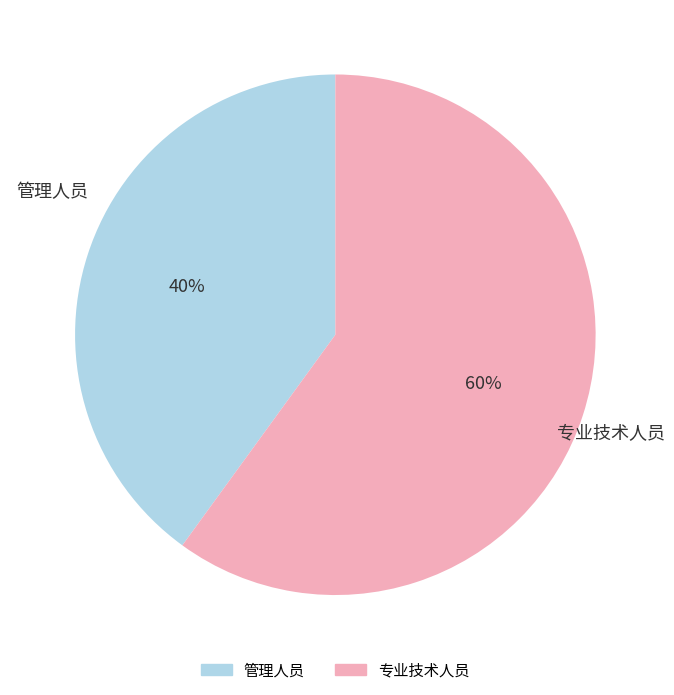

To the nearest percent, what is the average slice percentage?

50%